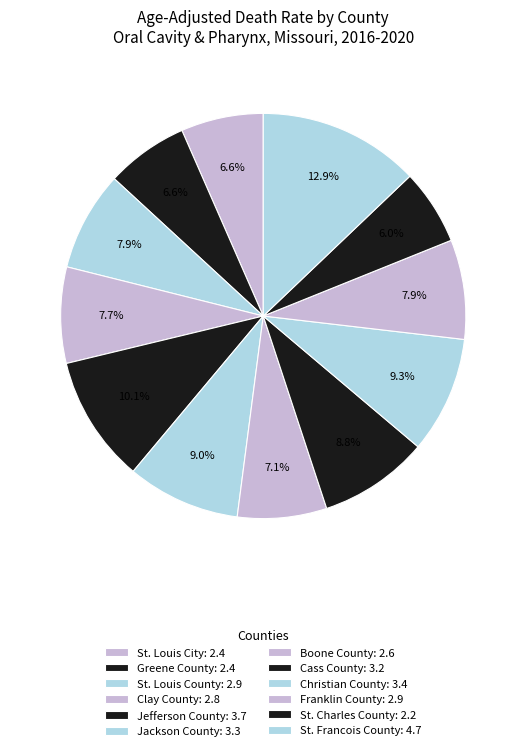

What percentage do Jackson County and Cass County together represent?

17.8%